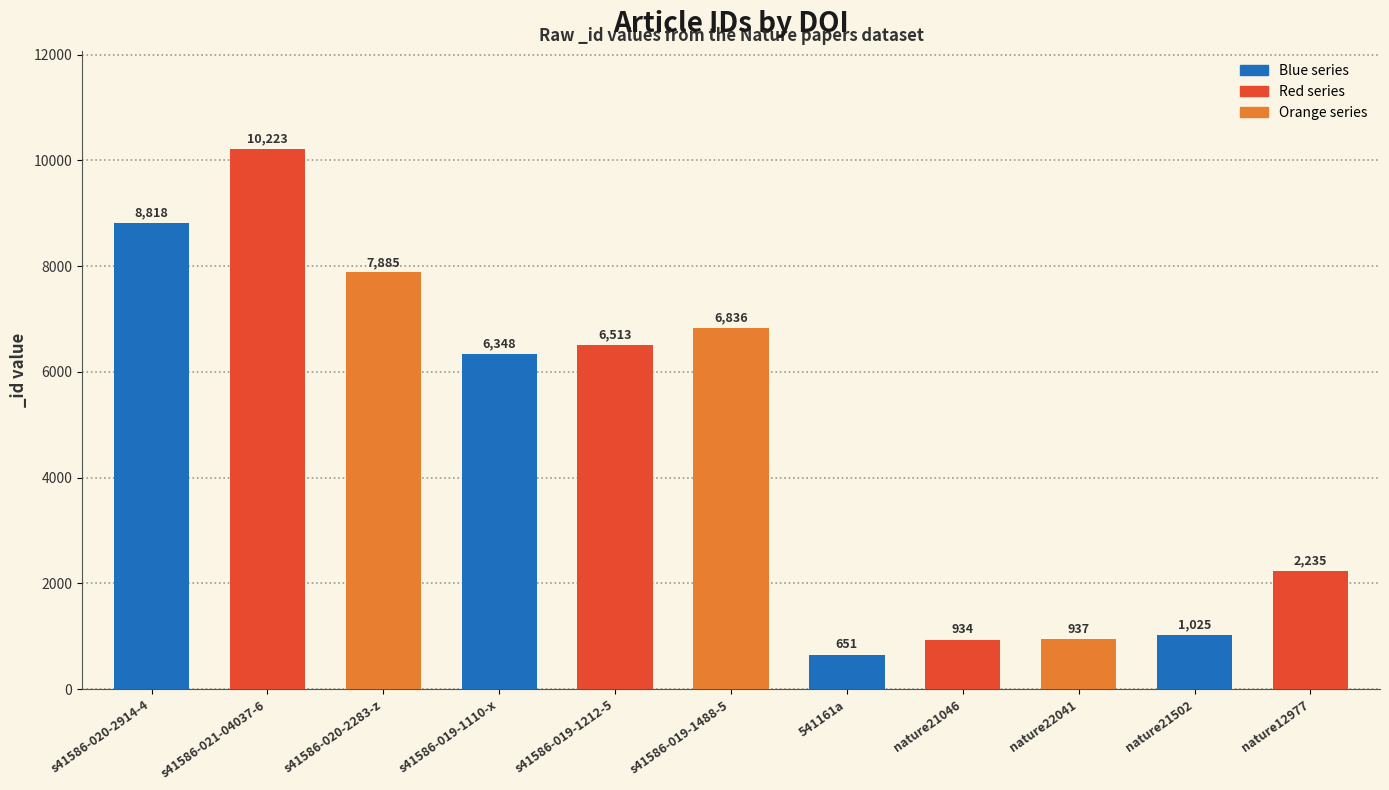

How many values are below 6348?

5